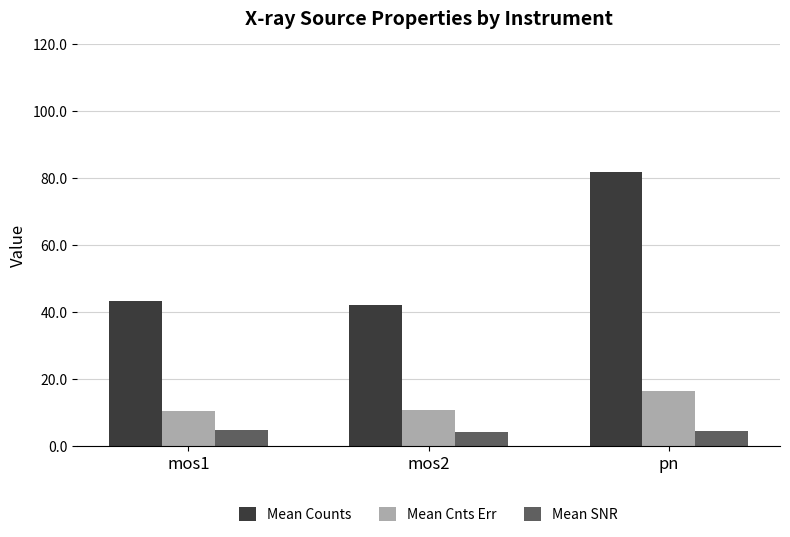

Between mos1 and pn, which series saw the biggest shift?

Mean Counts